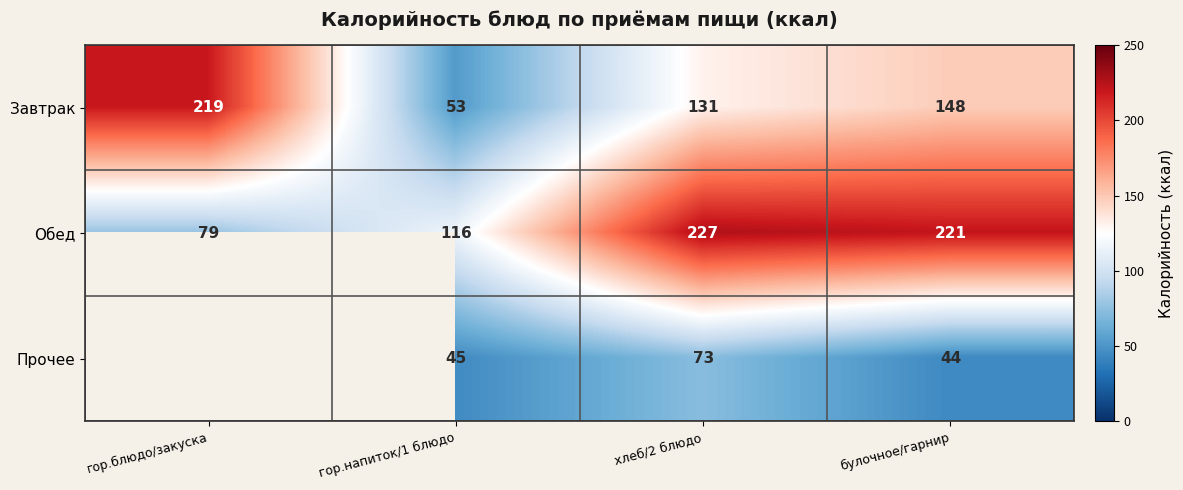

Is the value of Завтрак at булочное/гарнир greater than the value of Обед at булочное/гарнир?

No